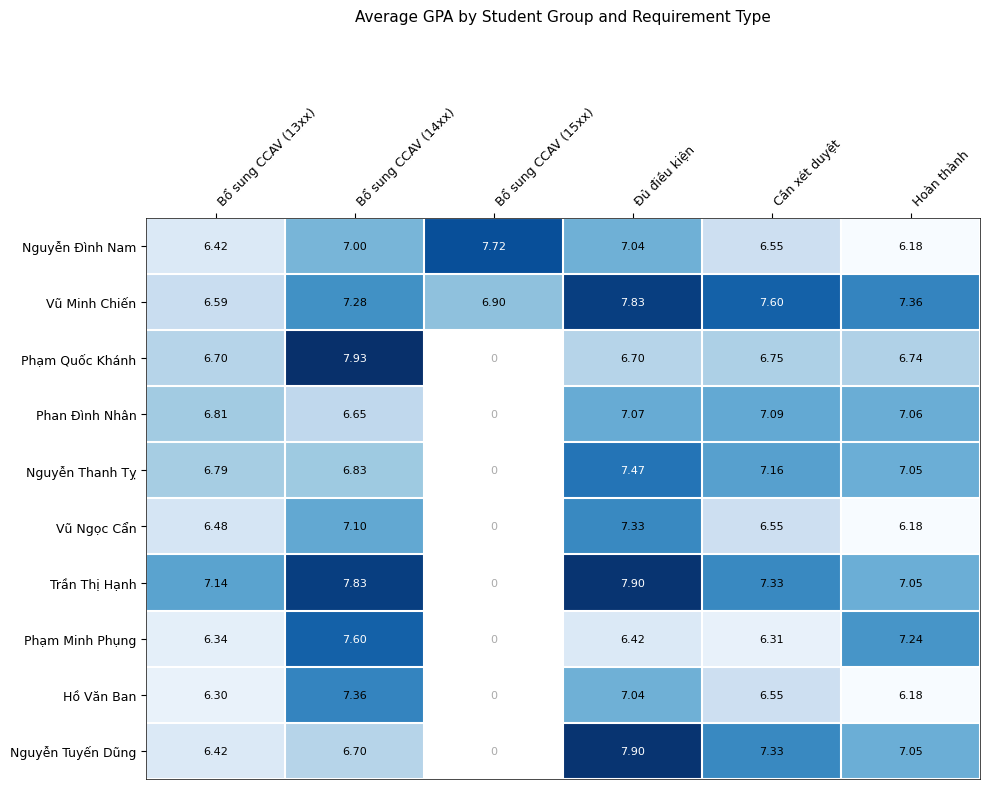

Which category has the lowest value across all series?

Hoàn thành